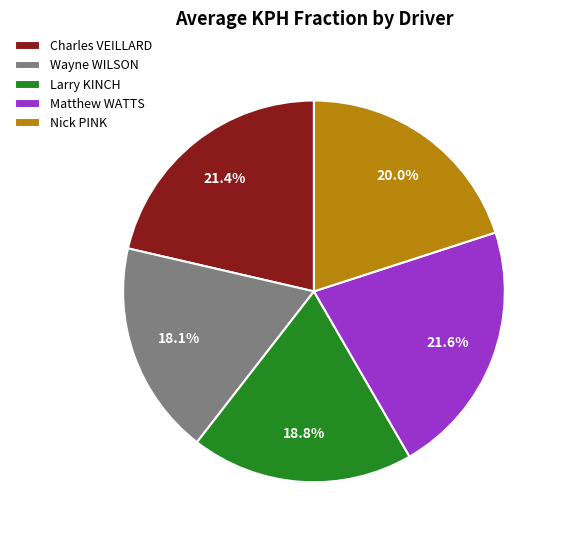

What is the ratio of the value at Matthew WATTS to the value at Larry KINCH?

1.1